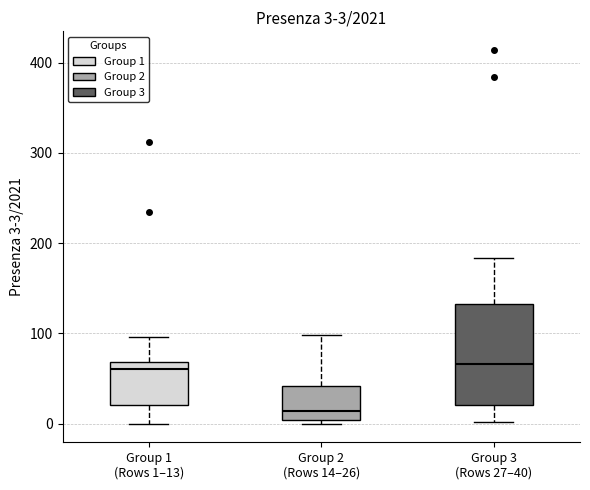

Which box has the lowest median line?

Group 2 (Rows 14–26)